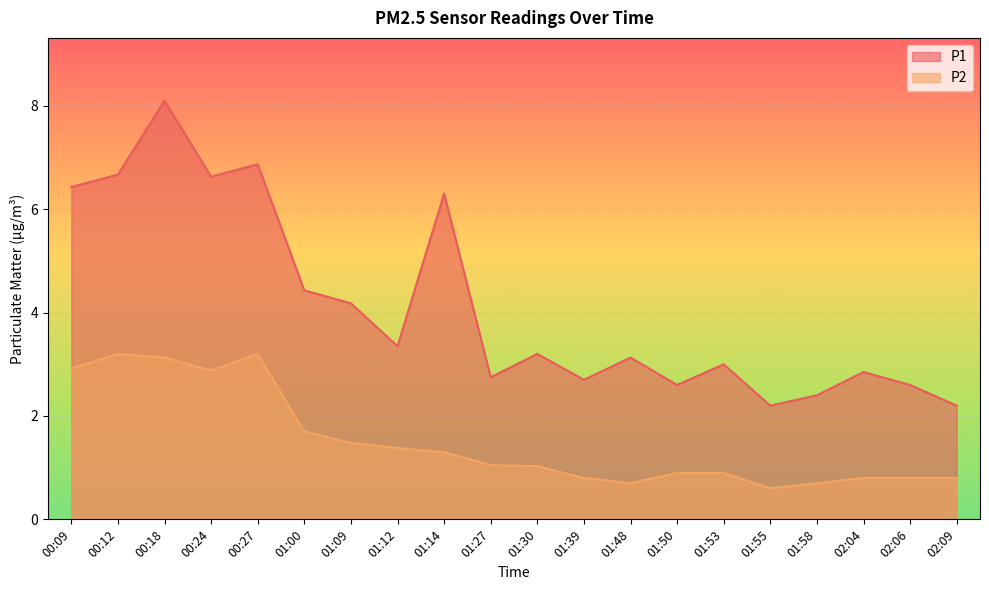

Is it true that P2 equals 4.9 at 00:27?

False